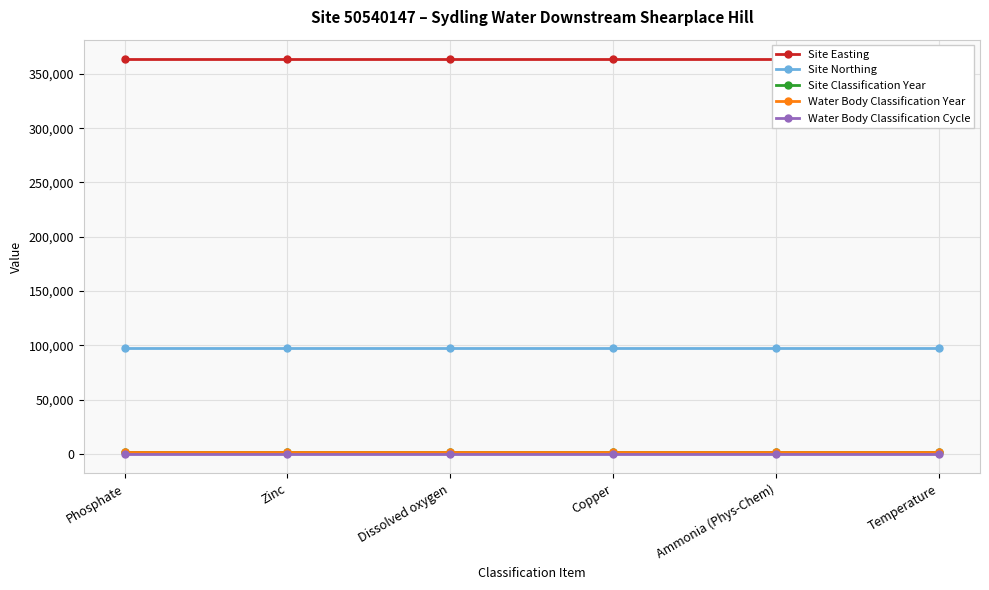

True or false: Site Classification Year has more than 1 interior local peaks.

False